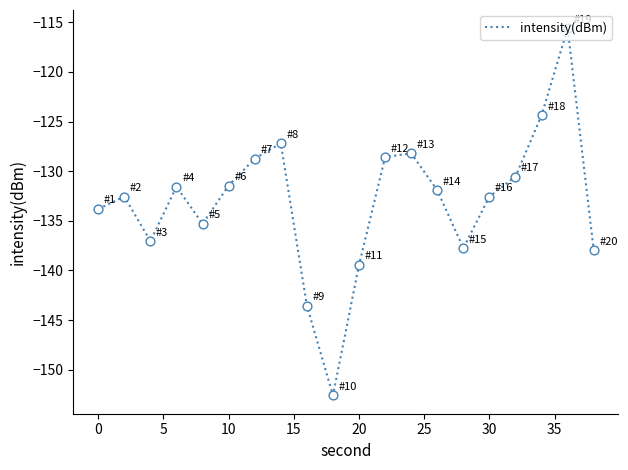

What is the difference between the maximum and minimum values?

37.0